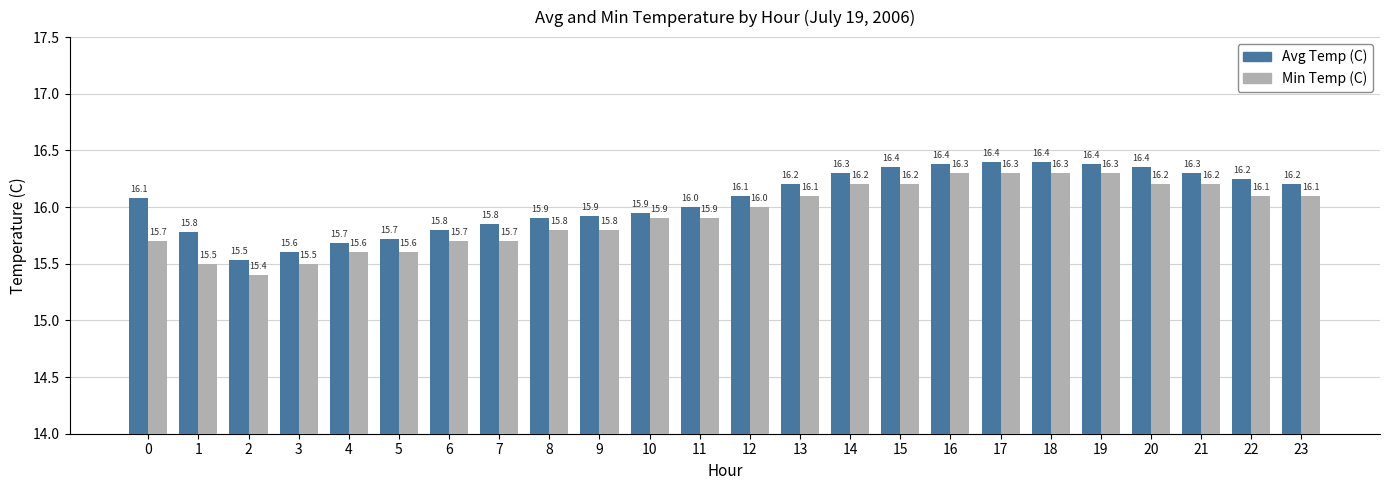

Is it true that Avg Temp (C) equals 10.9 at 20?

False